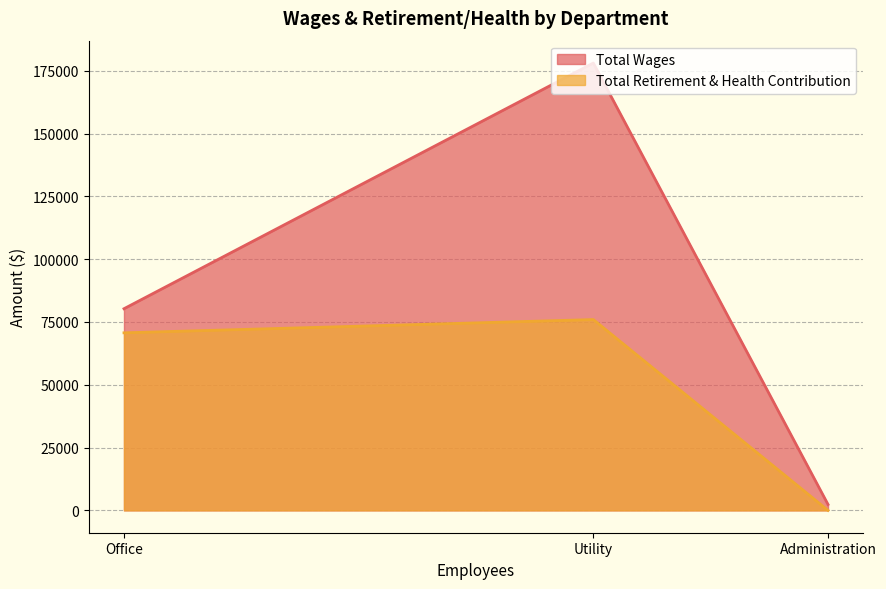

What is the difference between the maximum and minimum values in the Total Retirement & Health Contribution series?

75948